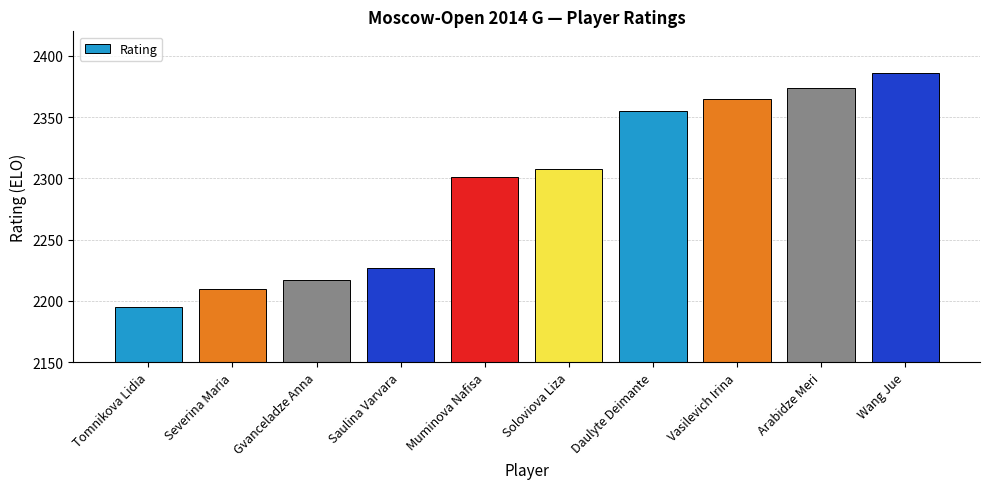

Reading left to right, transcribe all the data shown in this chart.

2195	2210	2217	2227	2301	2308	2355	2365	2374	2386